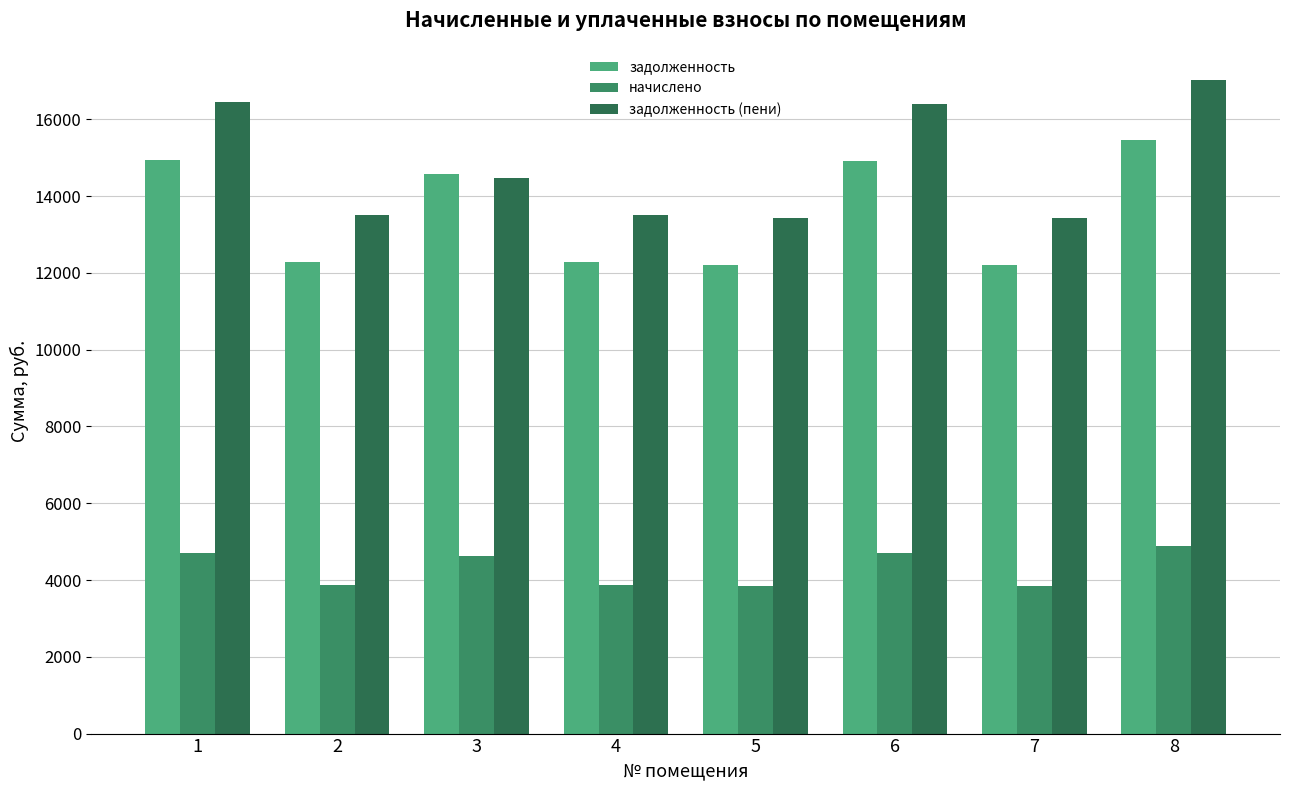

What is the difference between the задолженность (пени) values at 7 and 3?

1055.7